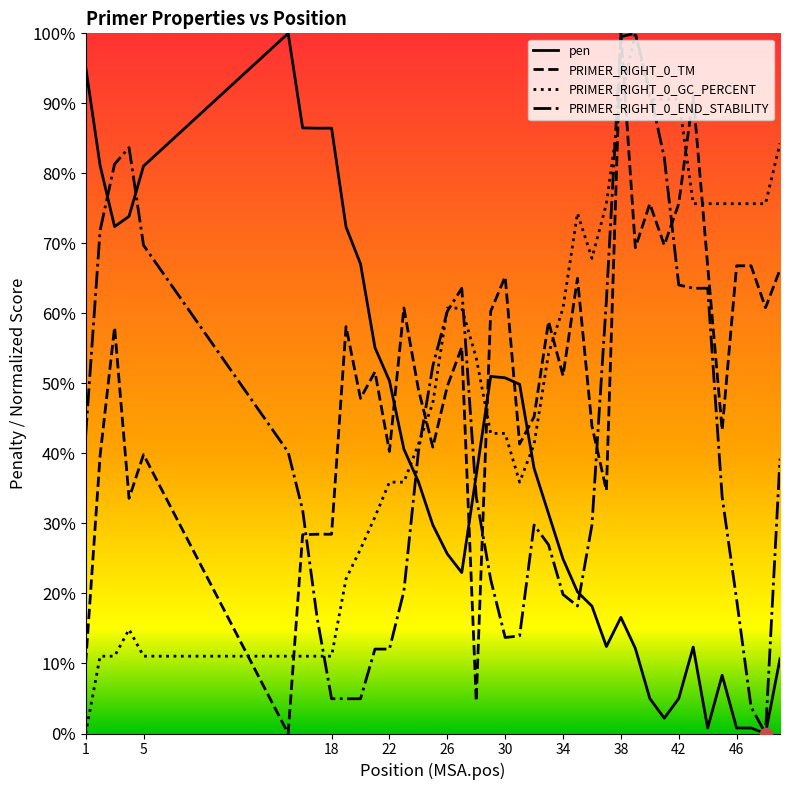

Does the chart have visible grid lines?

No